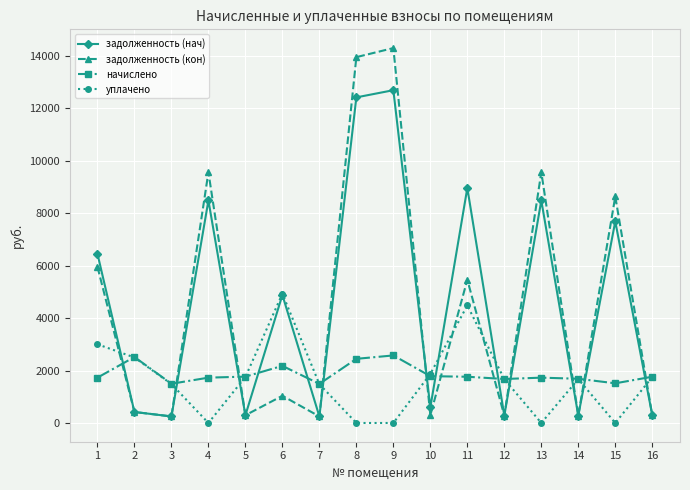

How many times do уплачено and задолженность (кон) cross each other?

11